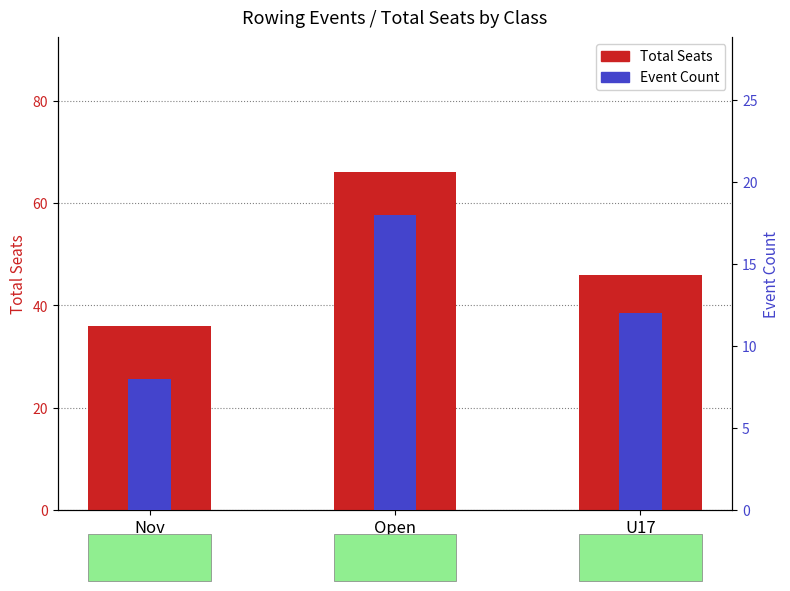

True or false: Event Count has a value of 5 at Nov.

False